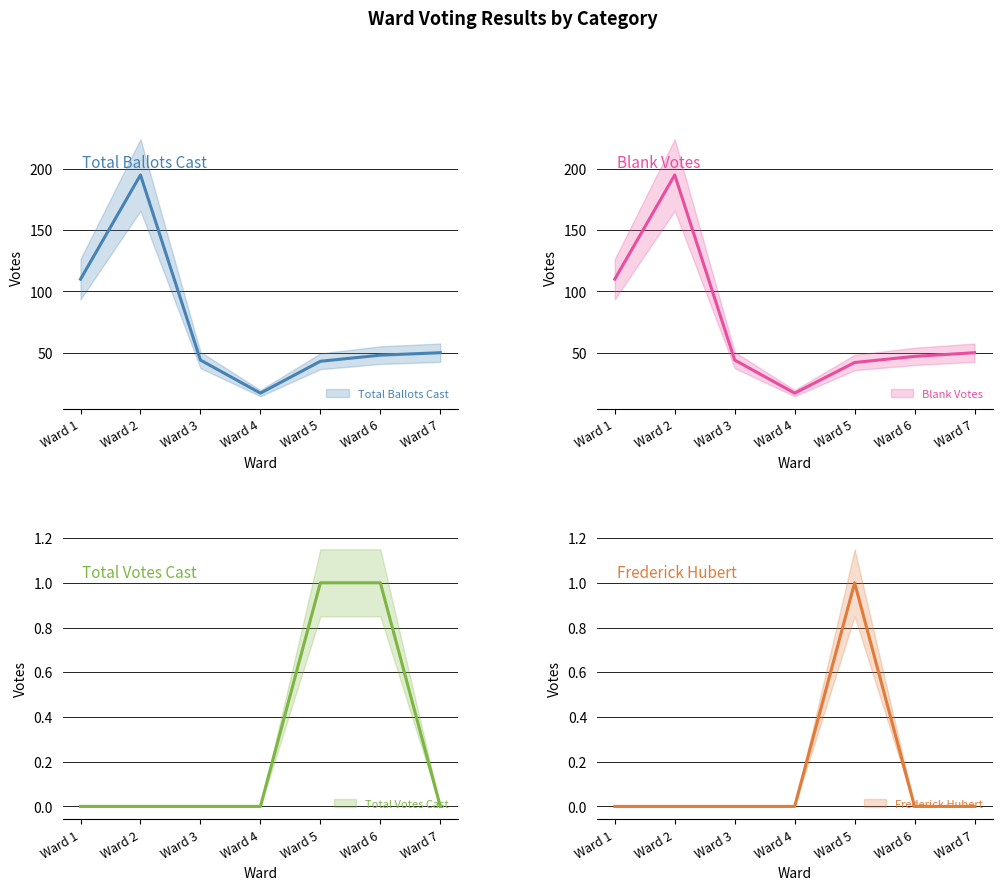

List the labels in order of Frederick Hubert value, smallest first.

Ward 1, Ward 2, Ward 3, Ward 4, Ward 6, Ward 7, Ward 5